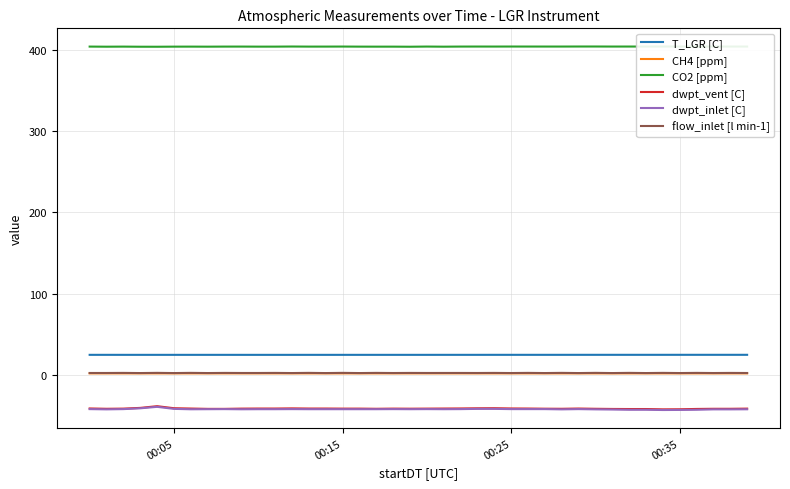

True or false: CH4 [ppm] and T_LGR [C] intersect in this chart.

False